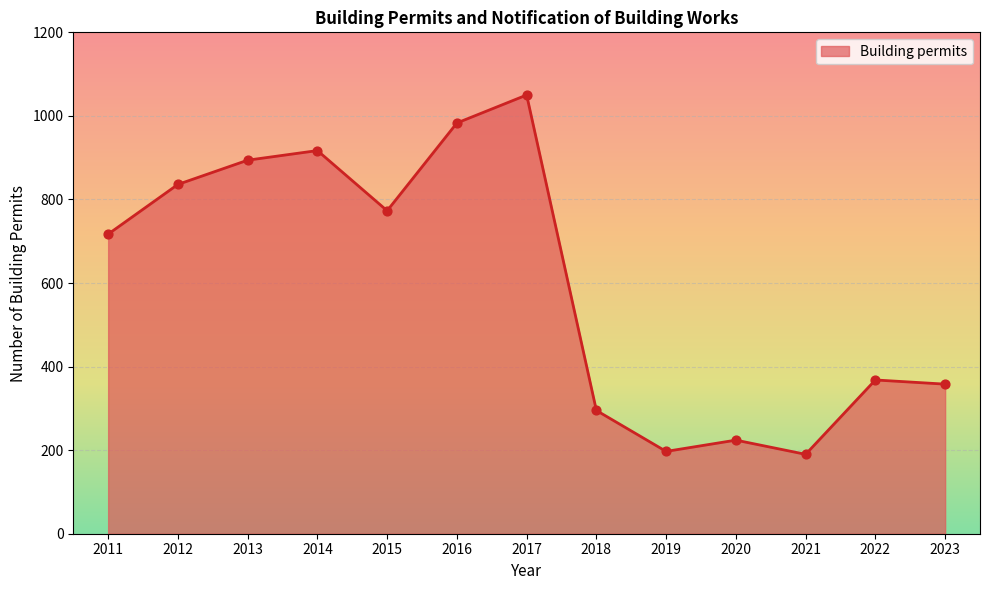

Approximately how many times larger is the value at 2021 compared to 2018?

0.6